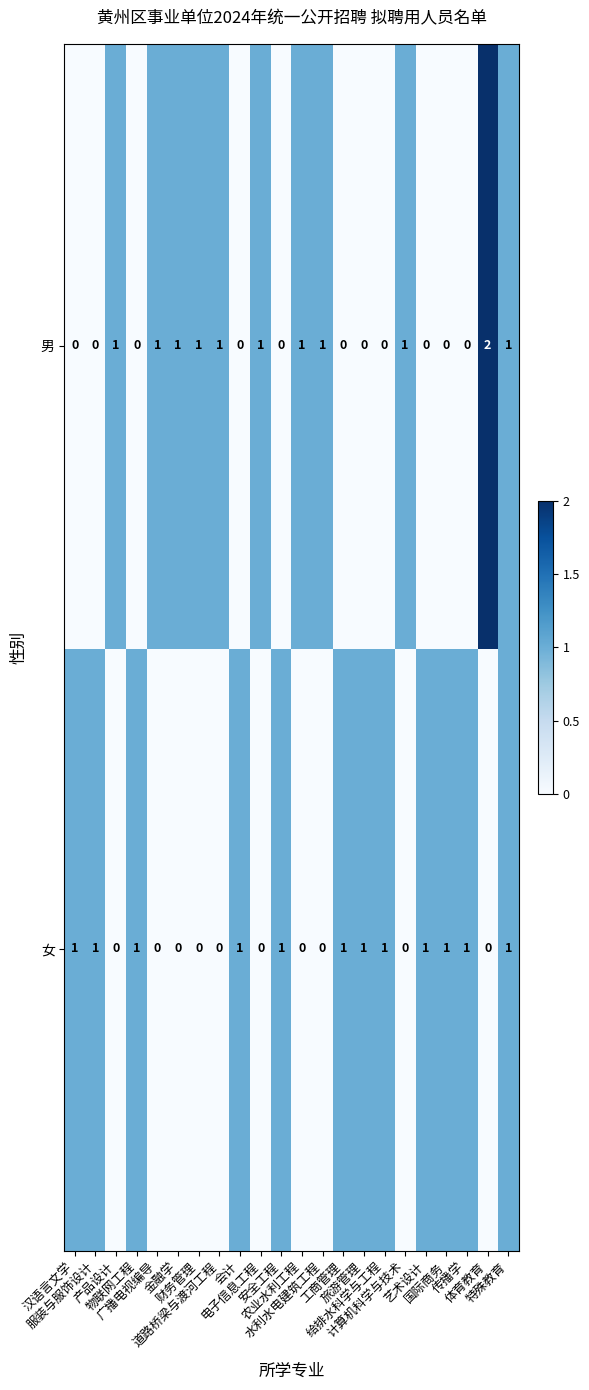

How many 男 values are between 0 and 1?

21